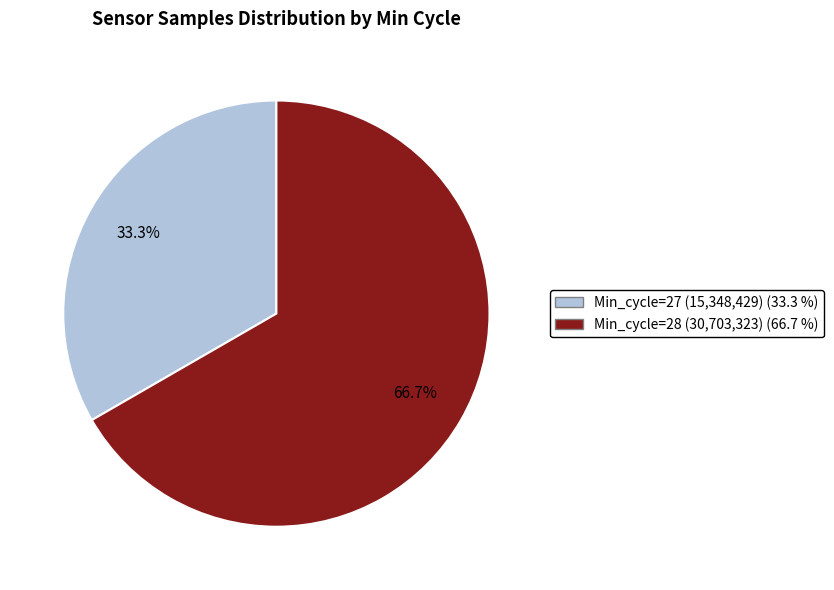

Is there any slice that represents more than half of the pie?

Yes